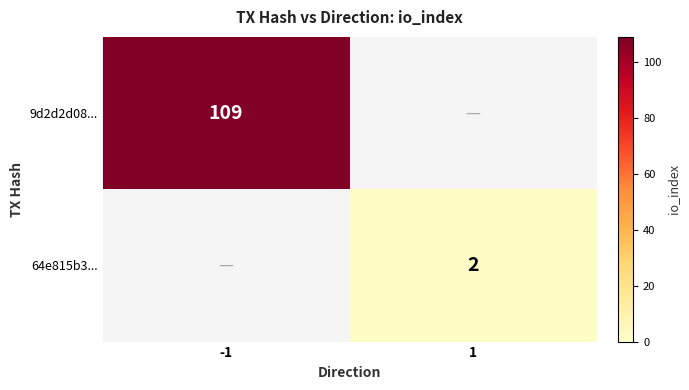

True or false: 9d2d2d08... has a value of 109 at -1.

True